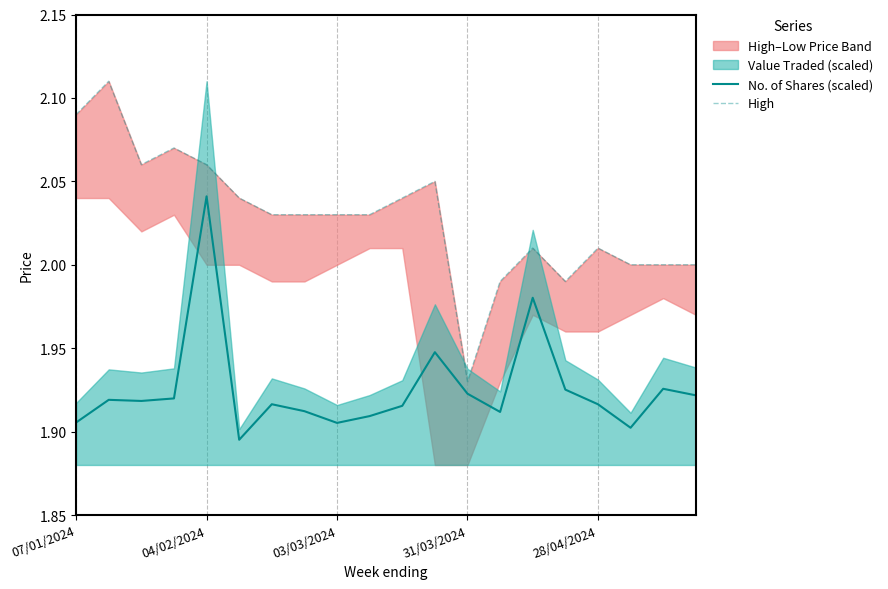

True or false: High has more than 0 points higher than both neighbors.

True